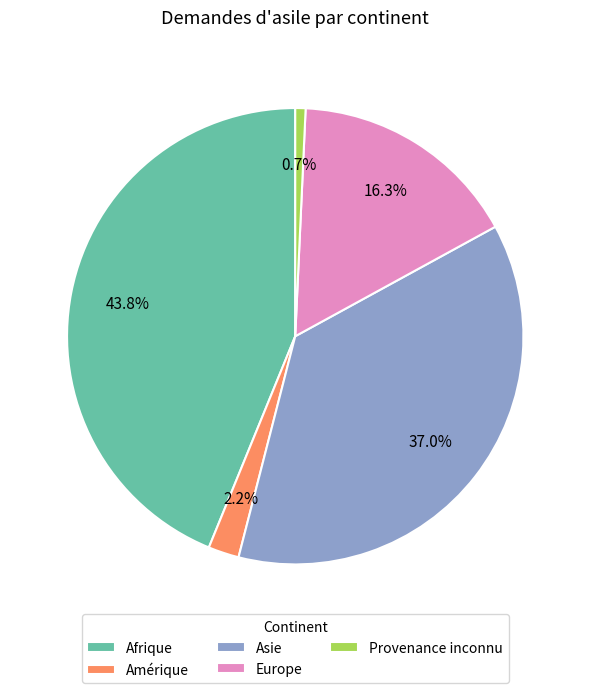

To the nearest percent, what percentage of the pie is Afrique?

44%